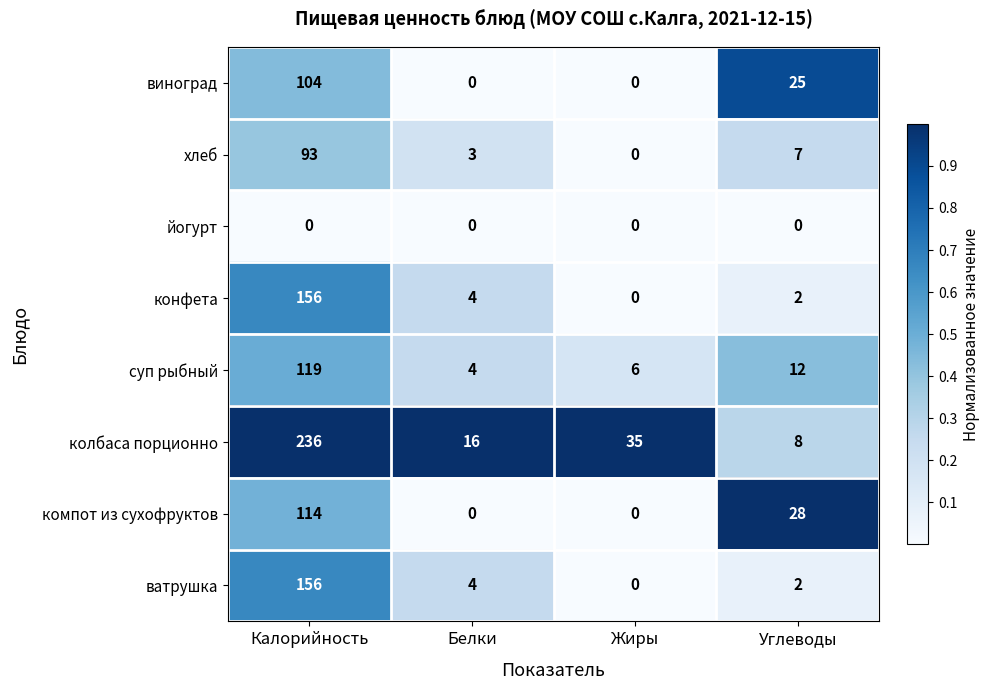

What is the approximate value of компот из сухофруктов at Углеводы, to the nearest 10?

30